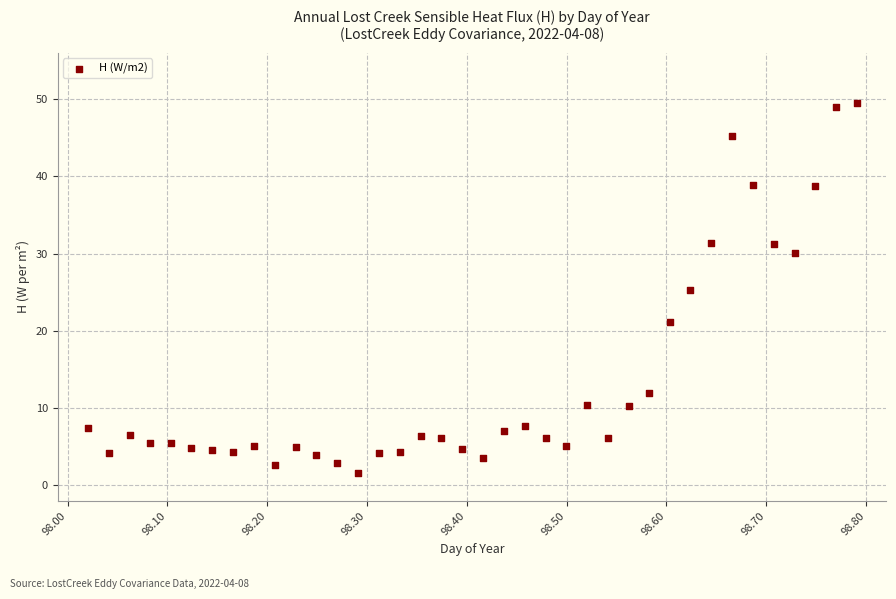

What is the range of Y values (max minus min)?

47.8